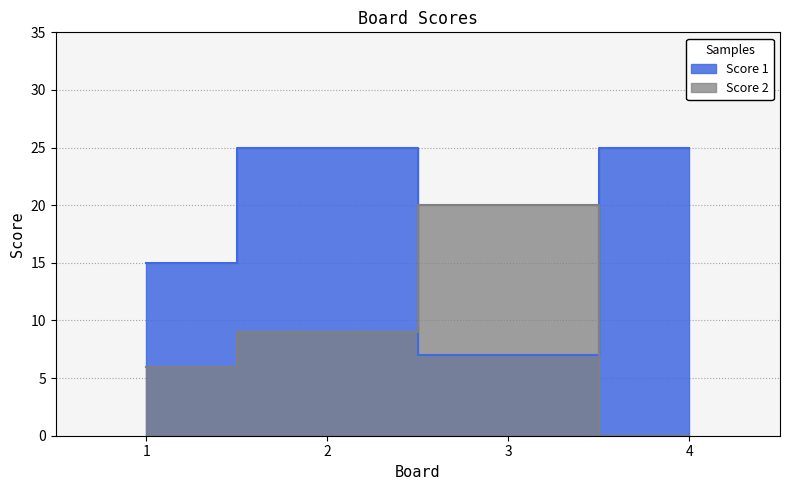

True or false: Score 2 has more than 0 points higher than both neighbors.

True